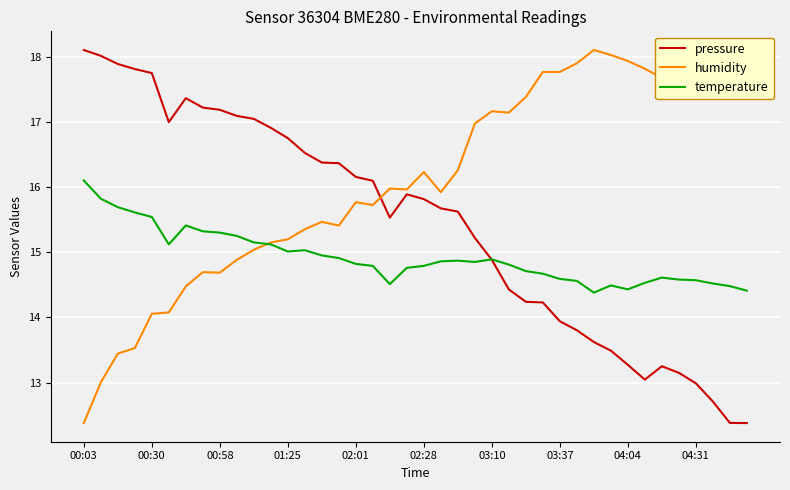

Rank the series by their average value, from highest to lowest.

humidity, pressure, temperature